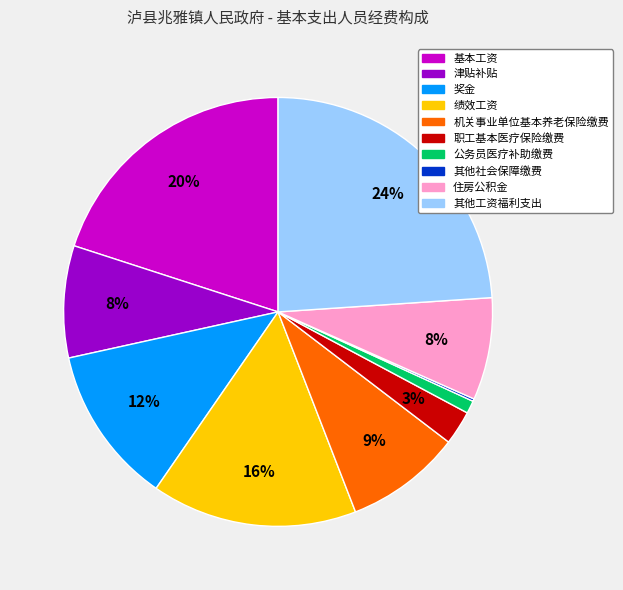

Which category has the biggest portion of the pie?

其他工资福利支出